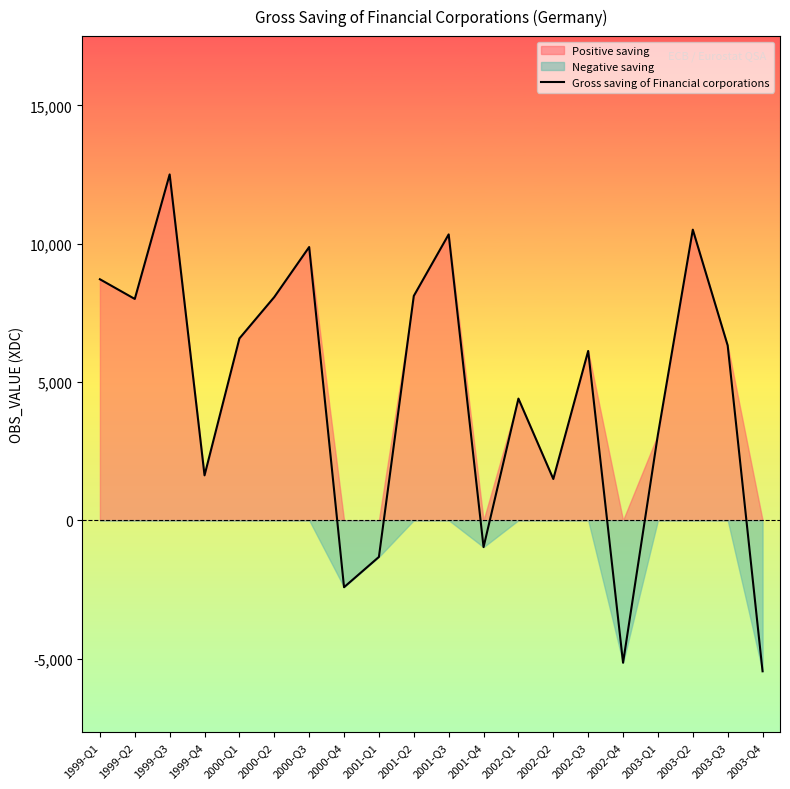

Rank the categories by value from highest to lowest.

1999-Q3, 2003-Q2, 2001-Q3, 2000-Q3, 1999-Q1, 2001-Q2, 2000-Q2, 1999-Q2, 2000-Q1, 2003-Q3, 2002-Q3, 2002-Q1, 2003-Q1, 1999-Q4, 2002-Q2, 2001-Q4, 2001-Q1, 2000-Q4, 2002-Q4, 2003-Q4